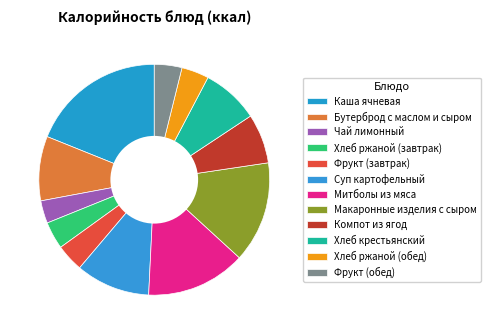

Which slice is the smallest?

Чай лимонный